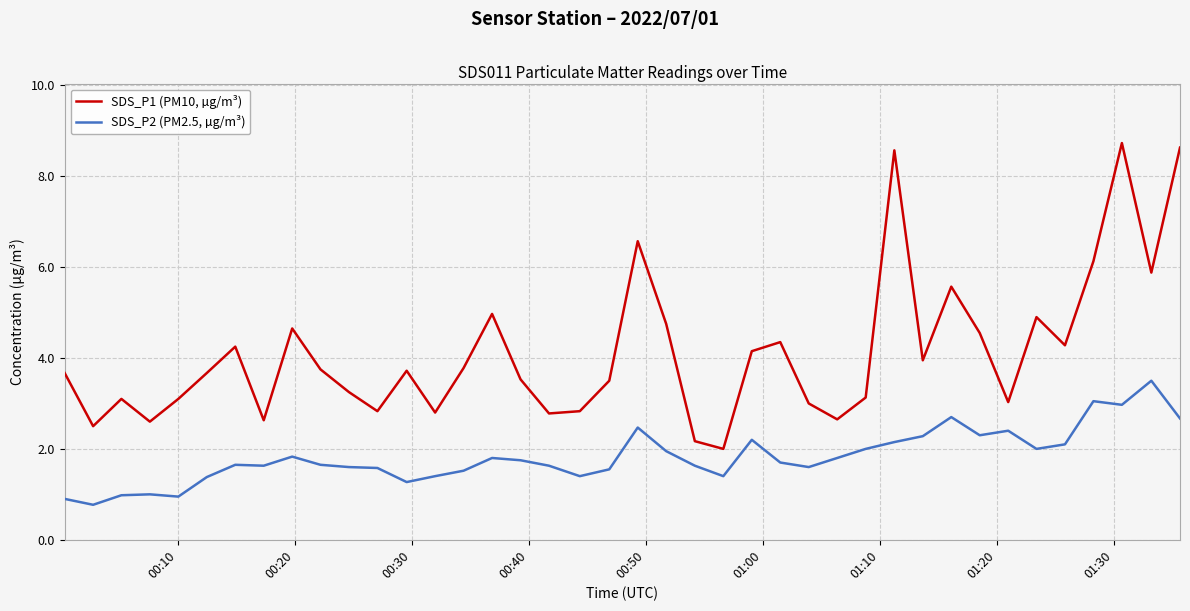

List the series in order of their overall mean, highest first.

SDS_P1 (PM10, µg/m³), SDS_P2 (PM2.5, µg/m³)